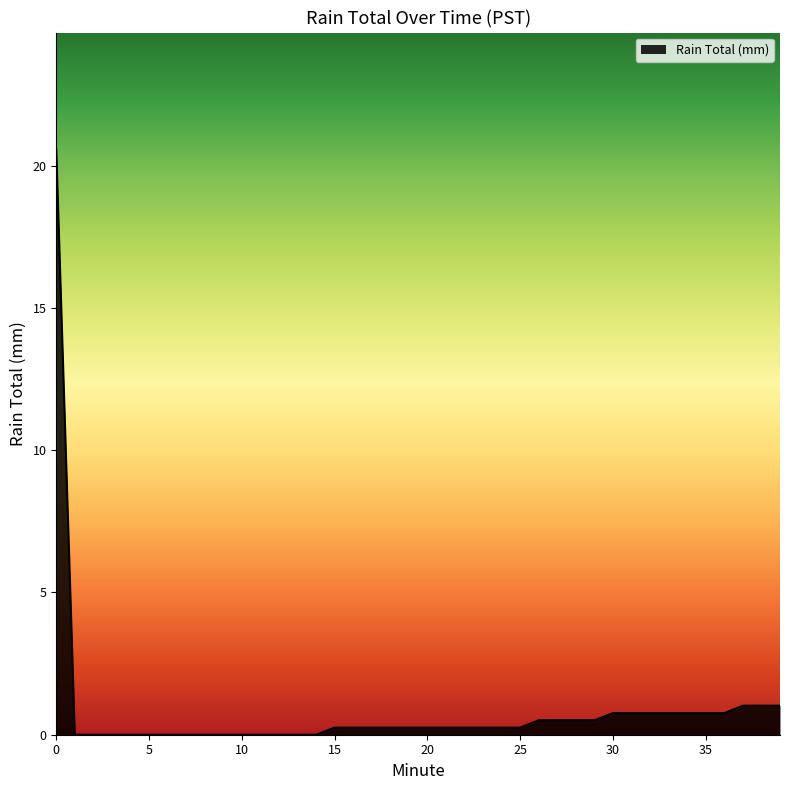

What is the average value?

0.8